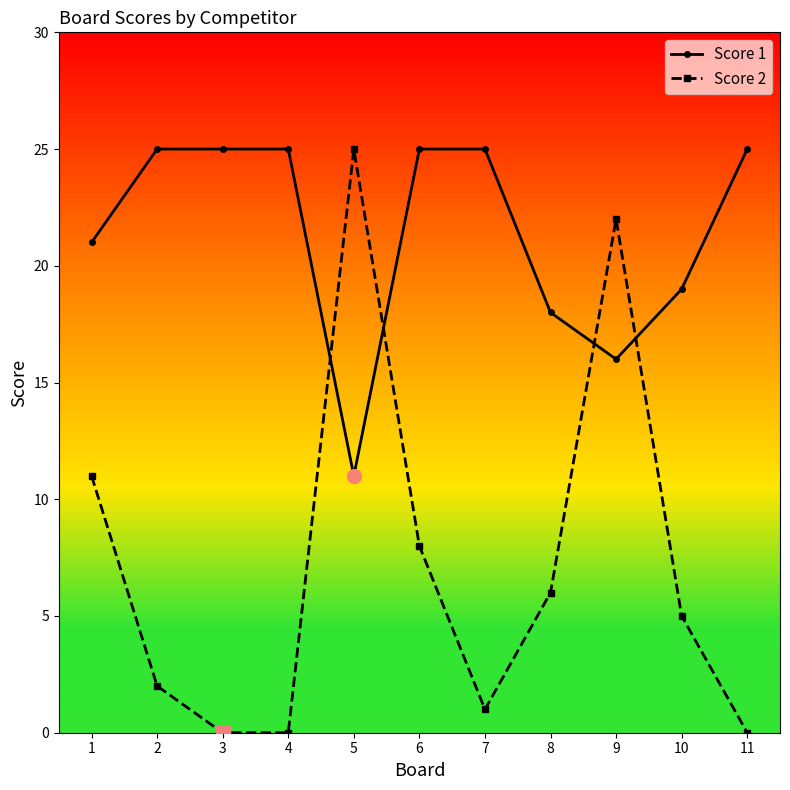

Rank the series at 8 from lowest to highest value.

Score 2, Score 1